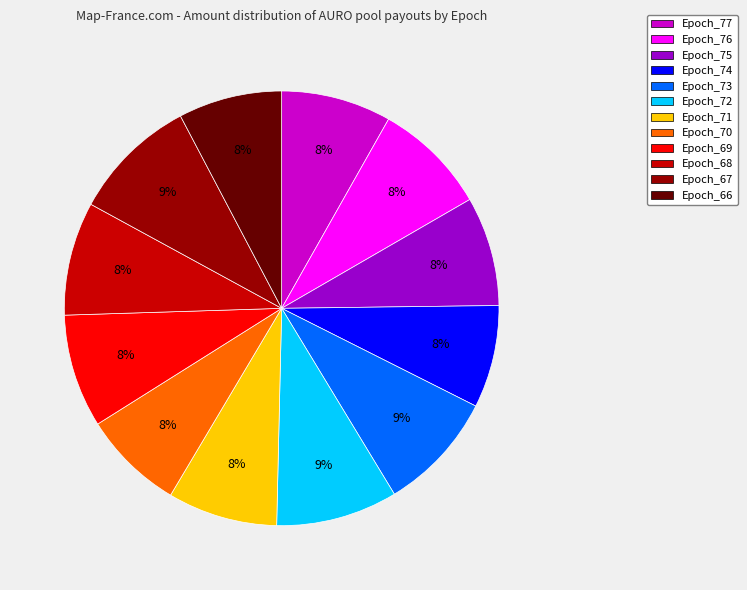

What percentage is the Epoch_75 slice, to the nearest percent?

8%